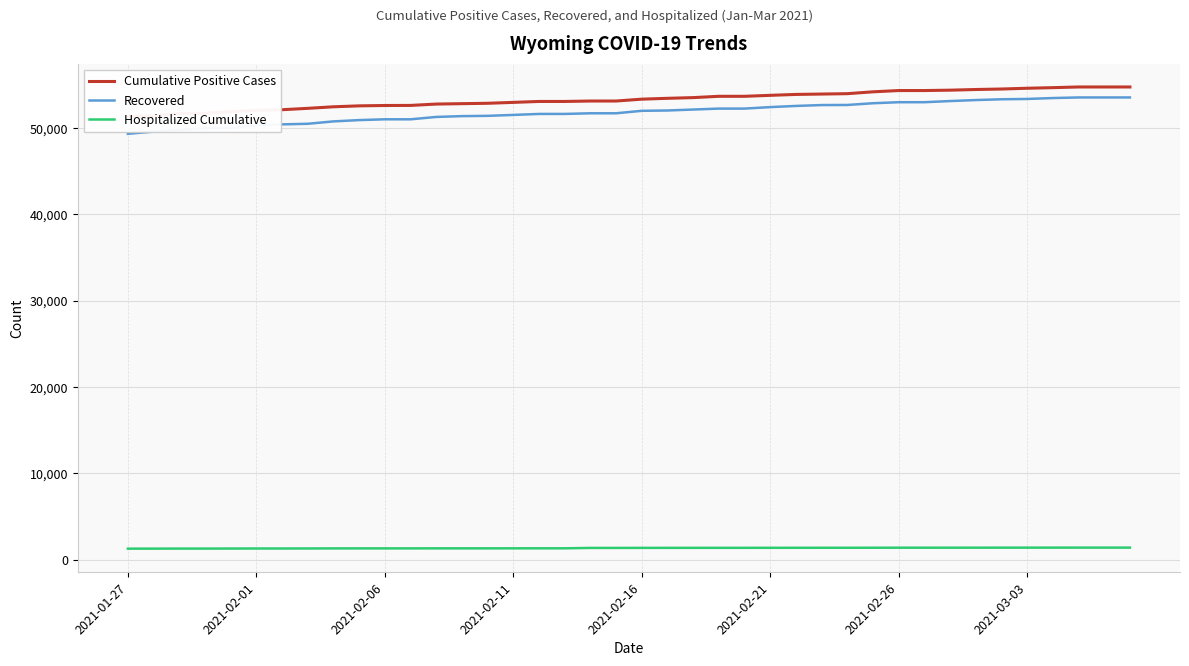

Does the chart display data point markers on the line(s)?

No